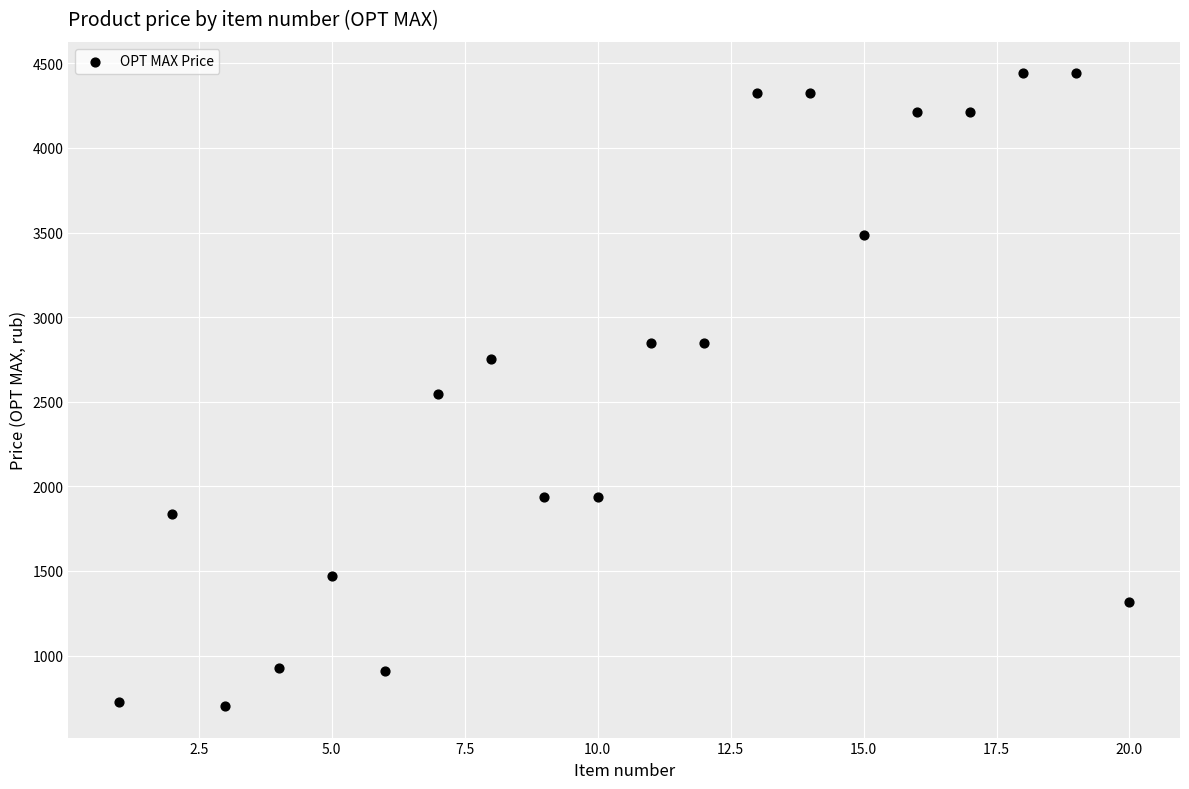

What is the range of X values (max minus min)?

19.0